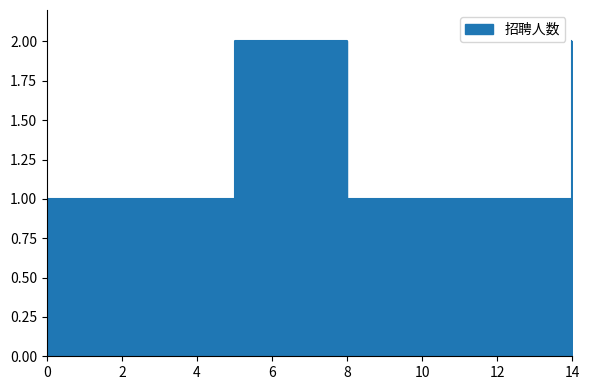

How many lines are shown in the chart?

1